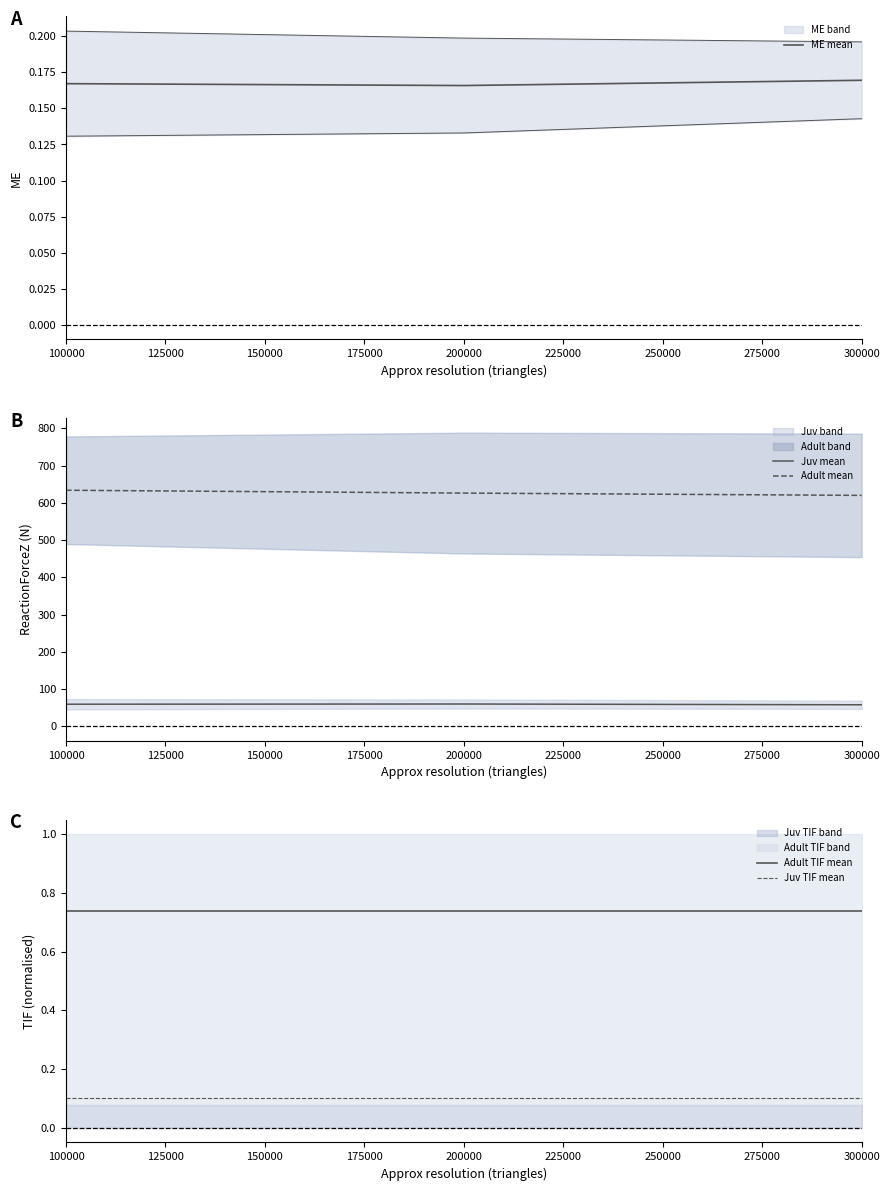

Which category has the lowest value across all series?

100000